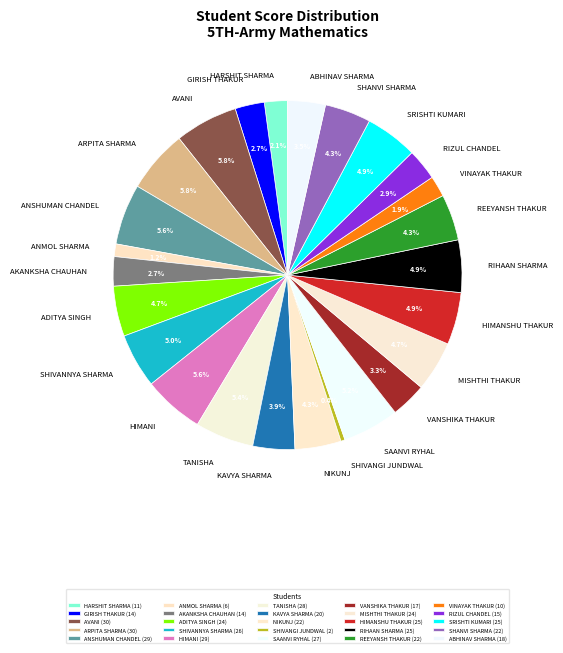

To the nearest percent, what is the difference between the largest and smallest slice percentages?

5%